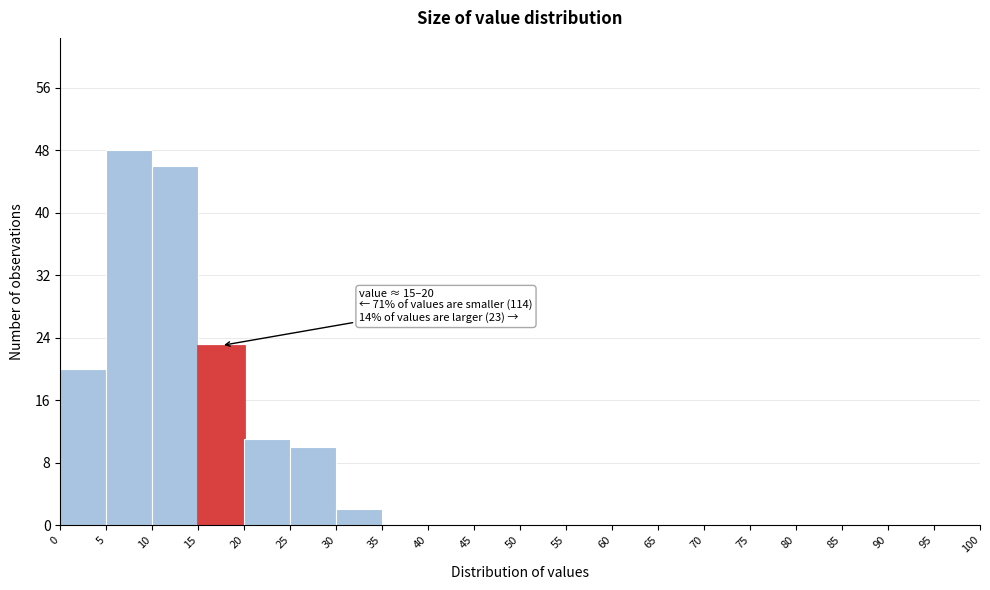

Which range on the x-axis has the tallest bar?

5 to 10